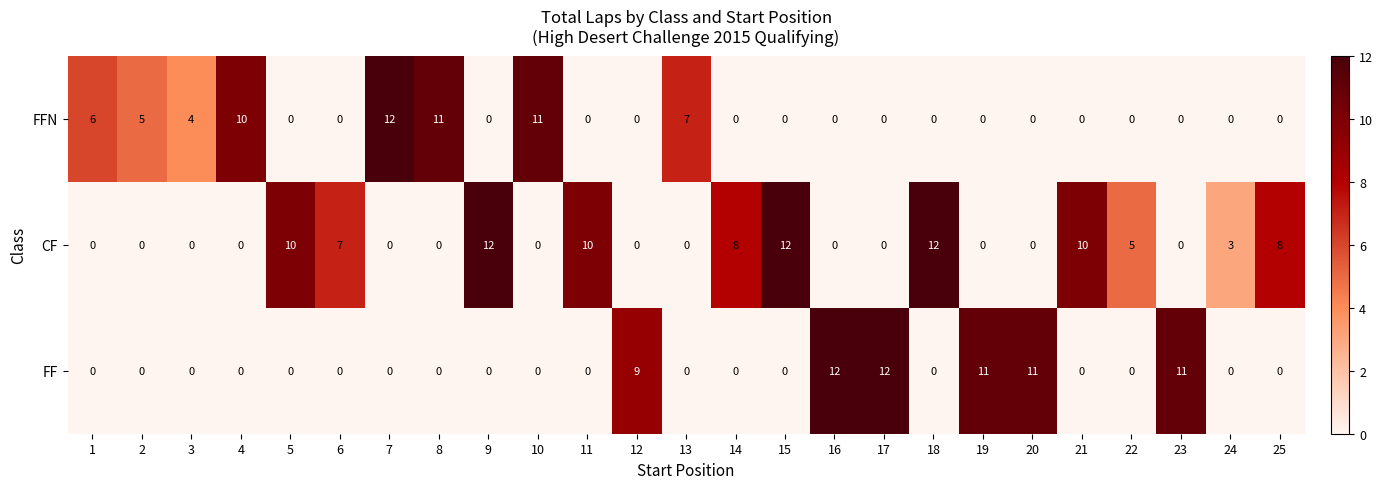

What is the spread (max minus min) of values at 10?

11